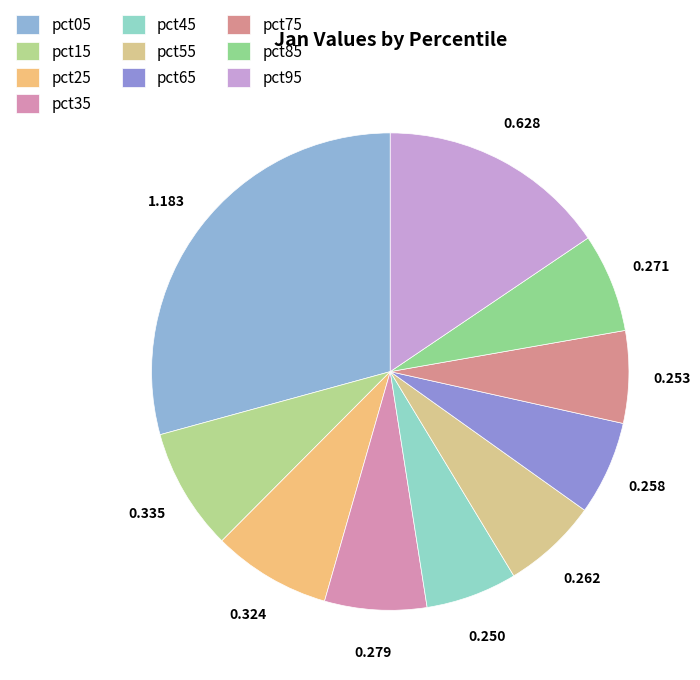

To the nearest percent, what is the difference between the largest and smallest slice percentages?

23%